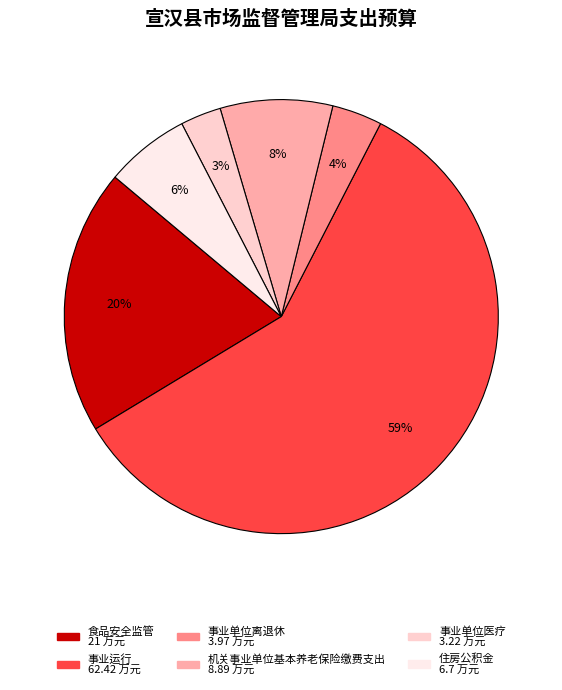

What is the change in value from 机关事业单位基本养老保险缴费支出 to 事业单位医疗?

-5.7